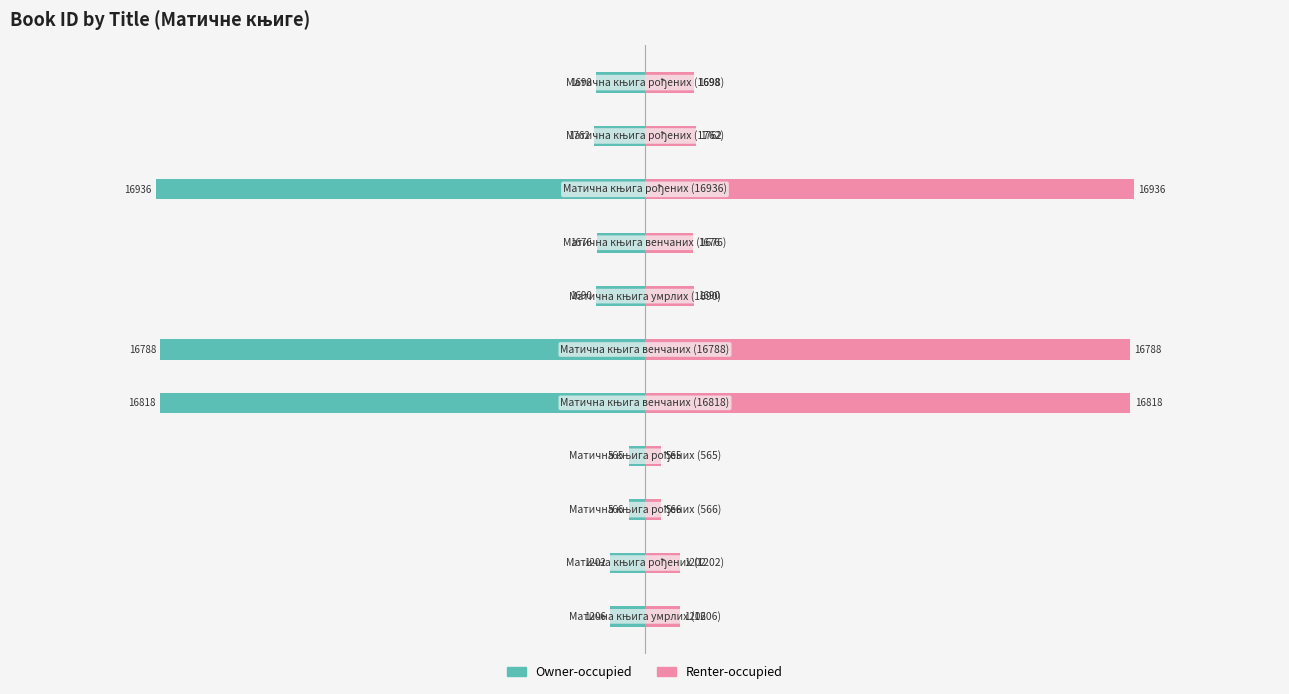

What are all the series names shown in the legend?

Owner-occupied, Renter-occupied